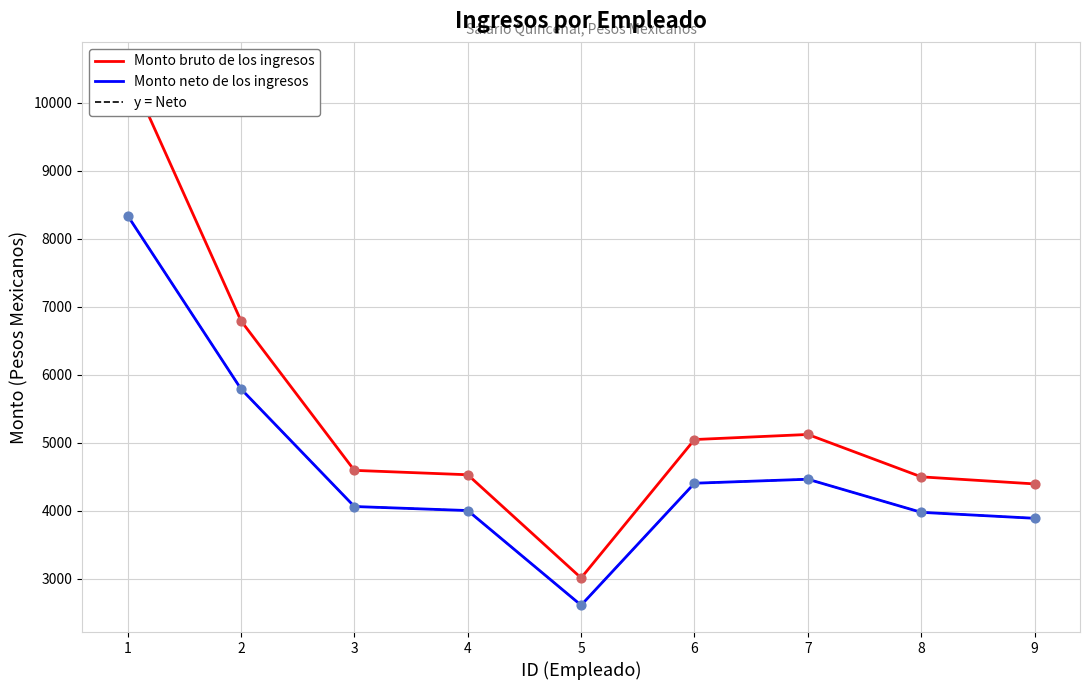

Which series contains the lowest Y value?

Monto neto de los ingresos